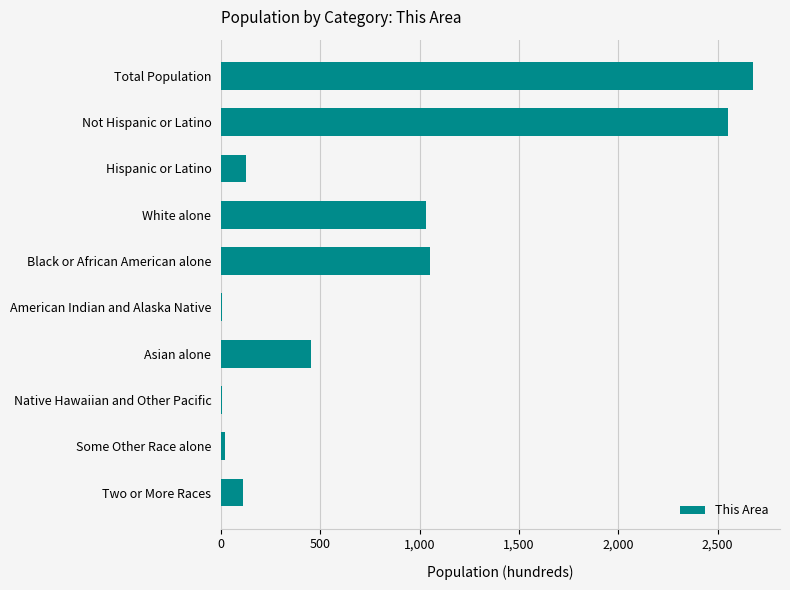

True or false: the data shows 1707 at Not Hispanic or Latino.

False